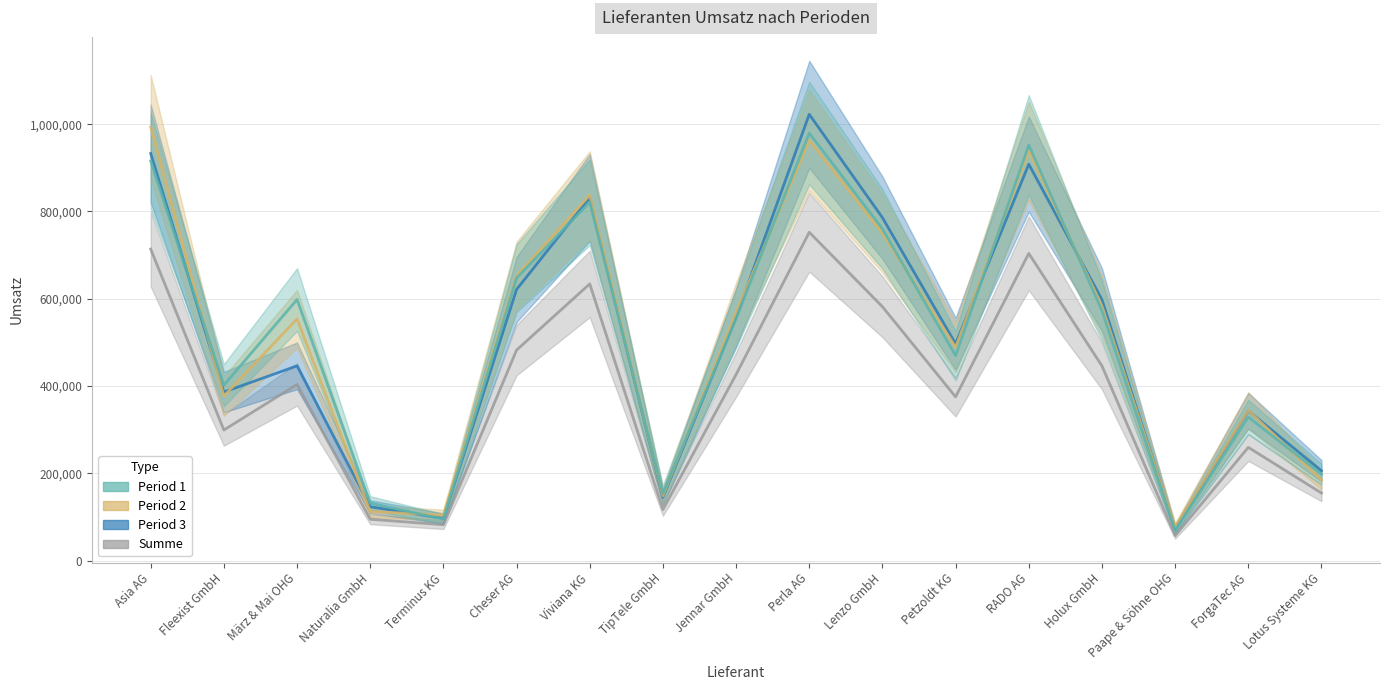

What is the sum of all Period 1 values?

8648688